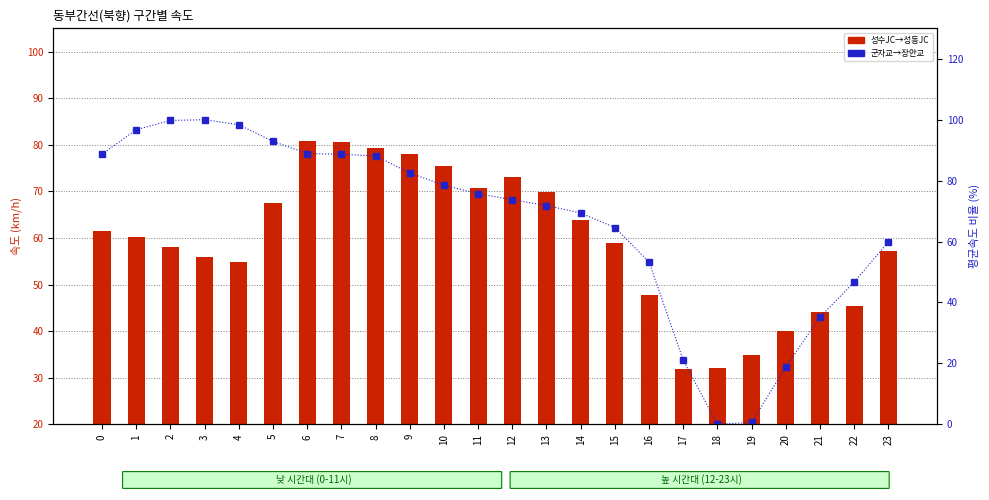

Which series has the largest total across all categories?

군자교→장안교